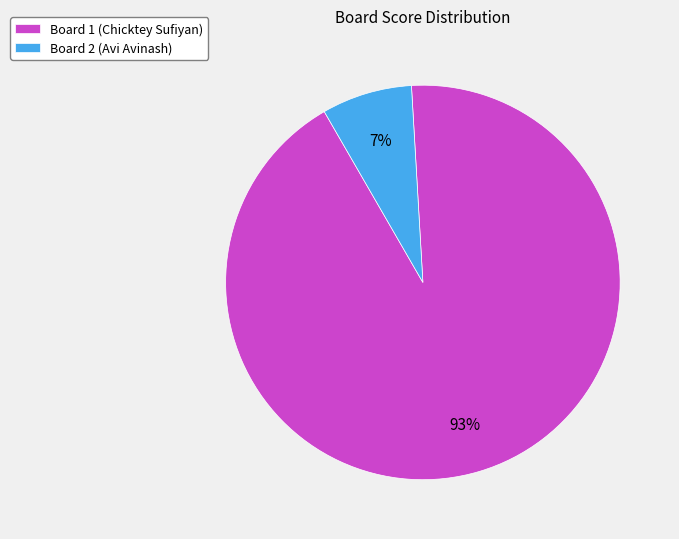

Is Board 2 (Avi Avinash) the majority of the pie?

No